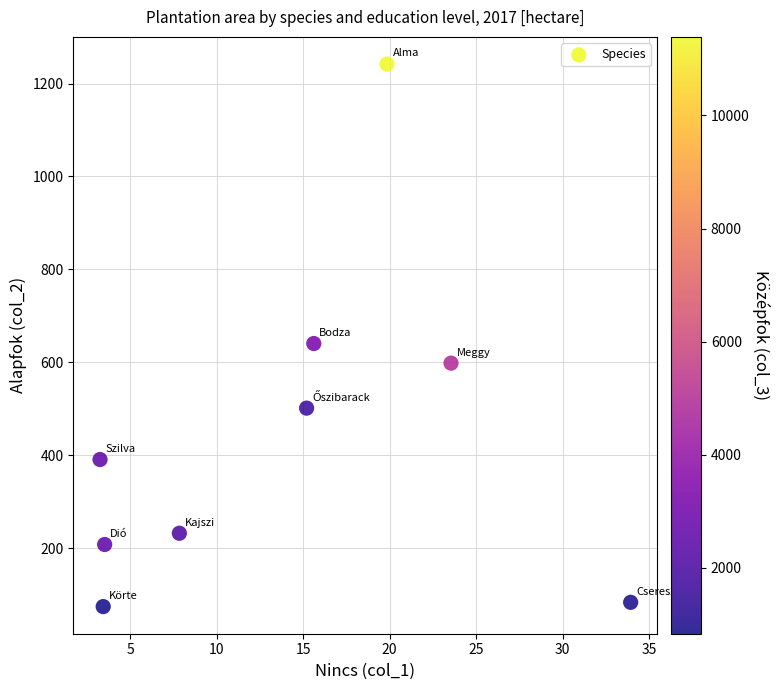

What is the range of Y values (max minus min)?

1167.6